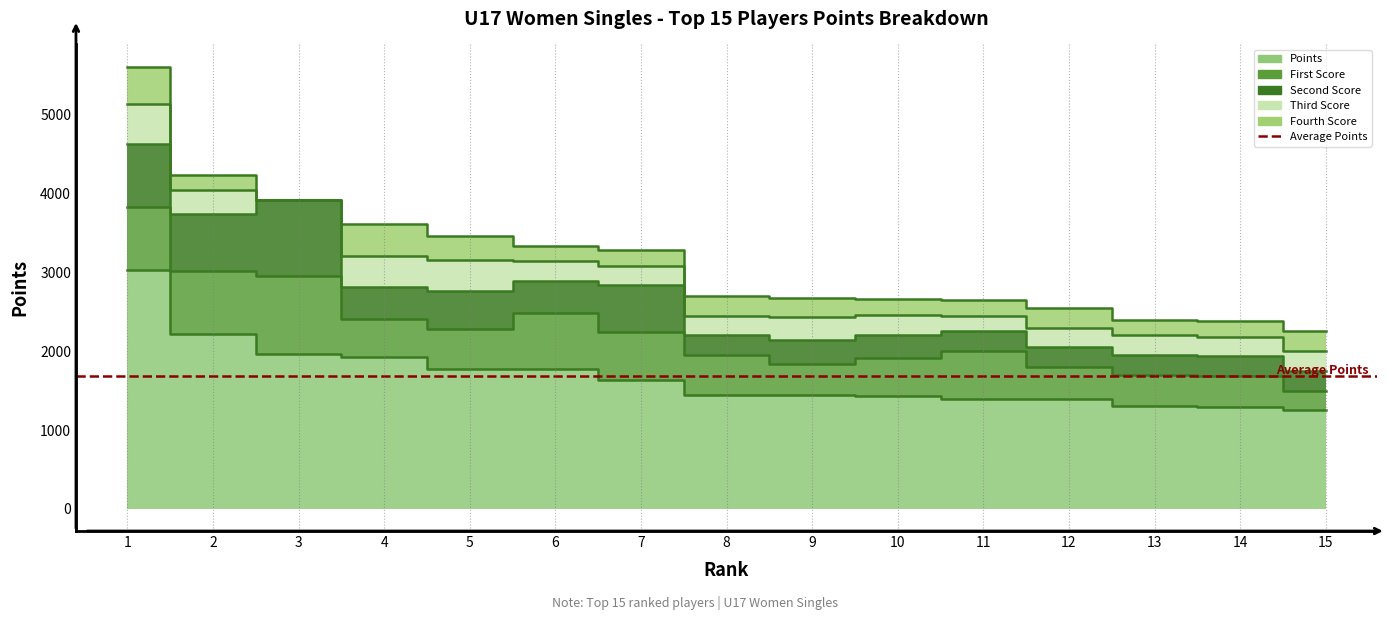

Which series has the largest range (max minus min)?

Points